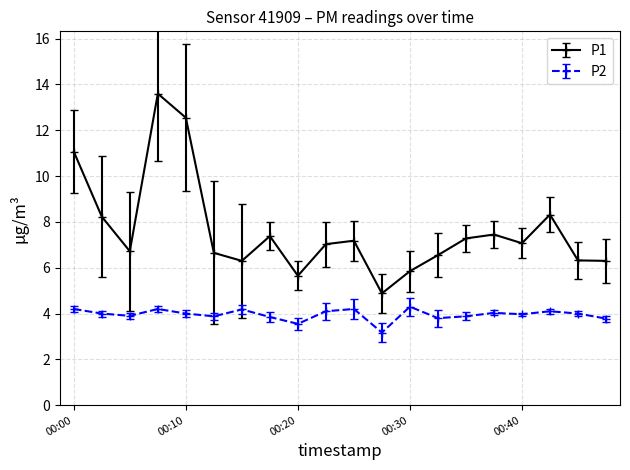

What is the minimum value shown in the chart?

3.2